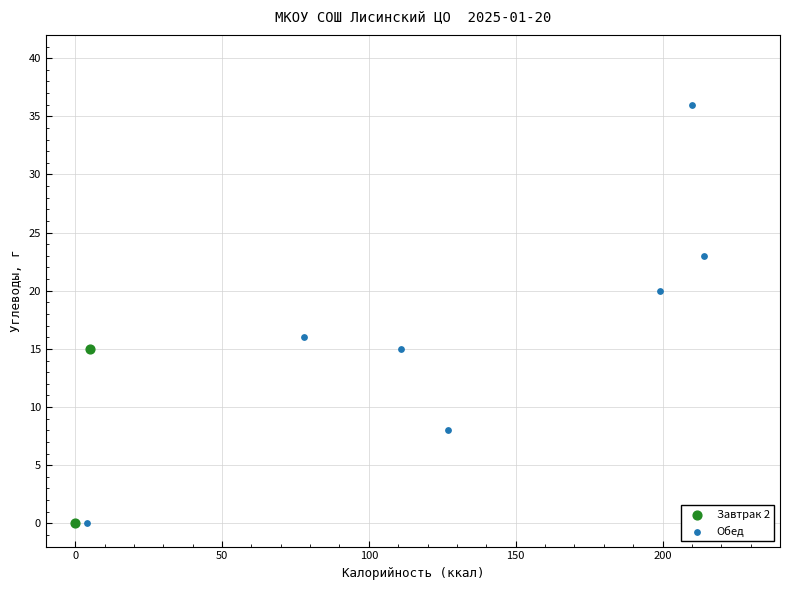

What are all the series names shown in the legend?

Завтрак 2, Обед